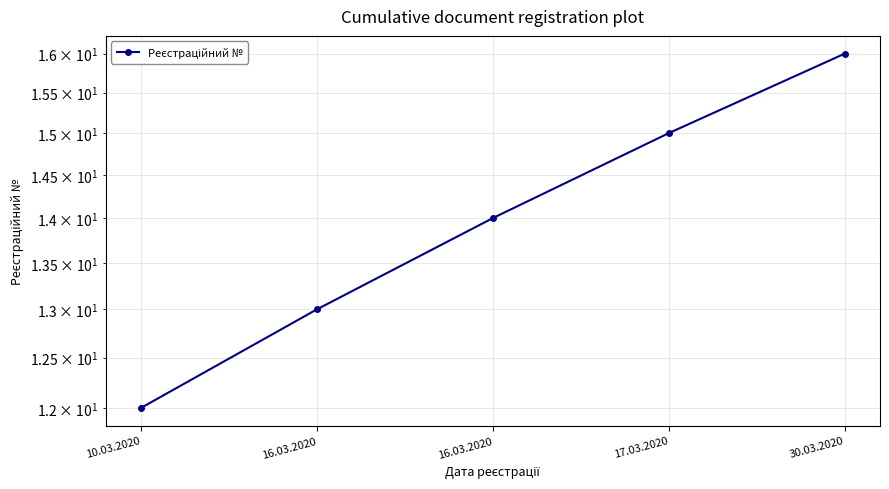

Count the values in the range 13 to 15.

3